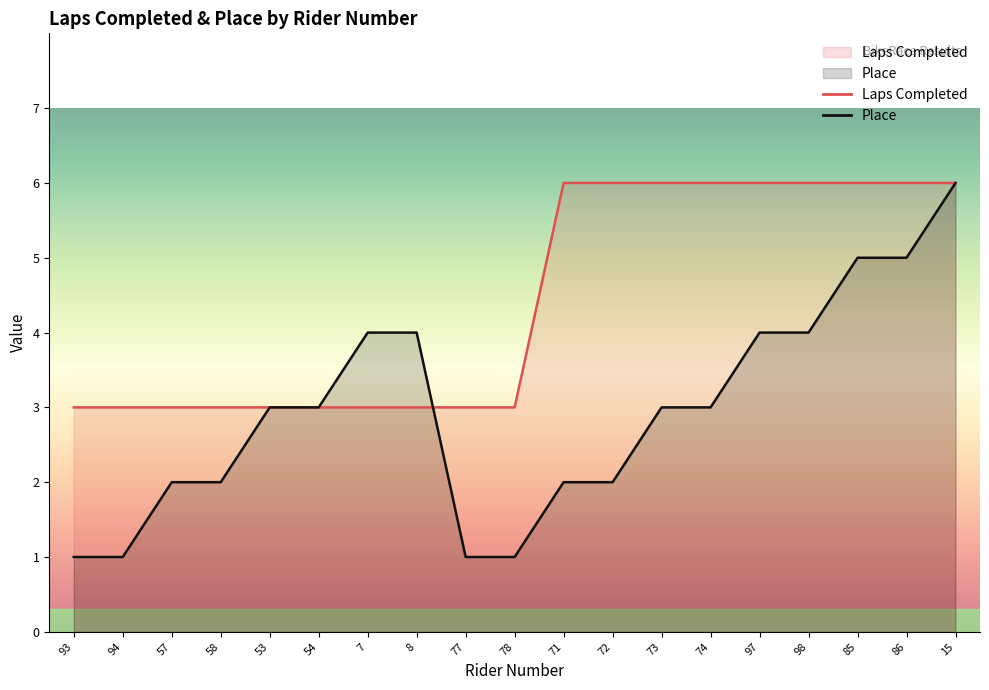

At which category does the chart reach its peak across all series?

71